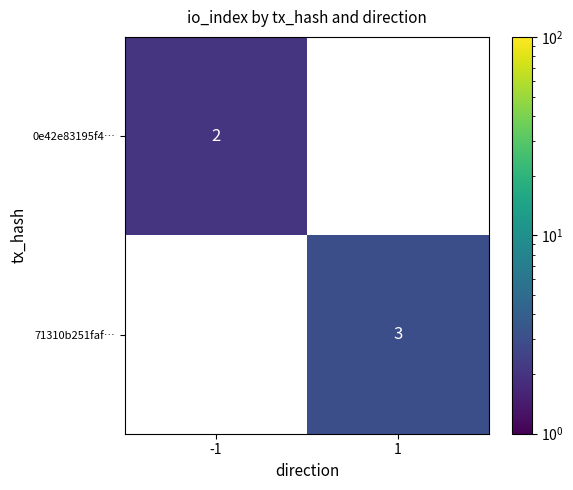

Which category has the lowest value across all series?

-1